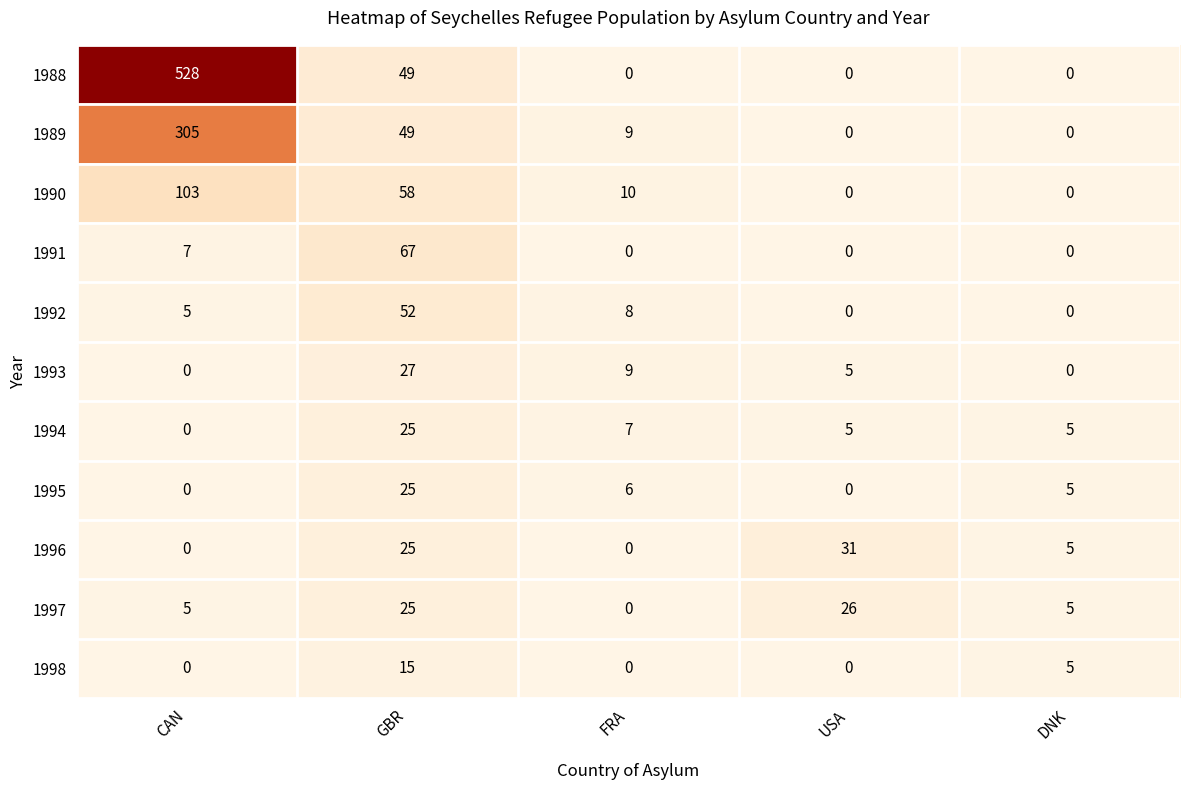

At which label does 1994 reach its minimum?

CAN